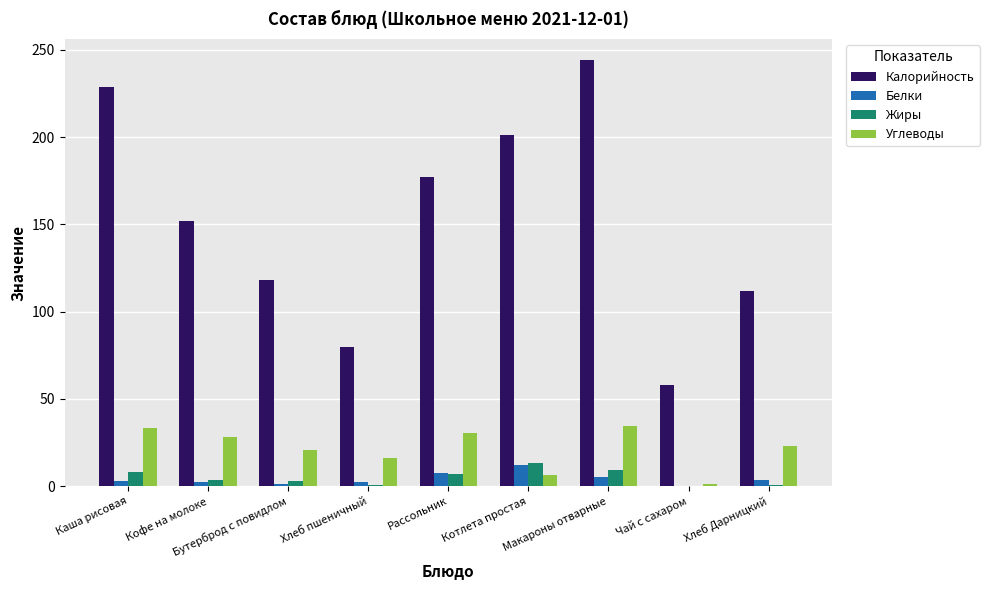

Is the value of Жиры at Рассольник greater than the value of Калорийность at Хлеб пшеничный?

No